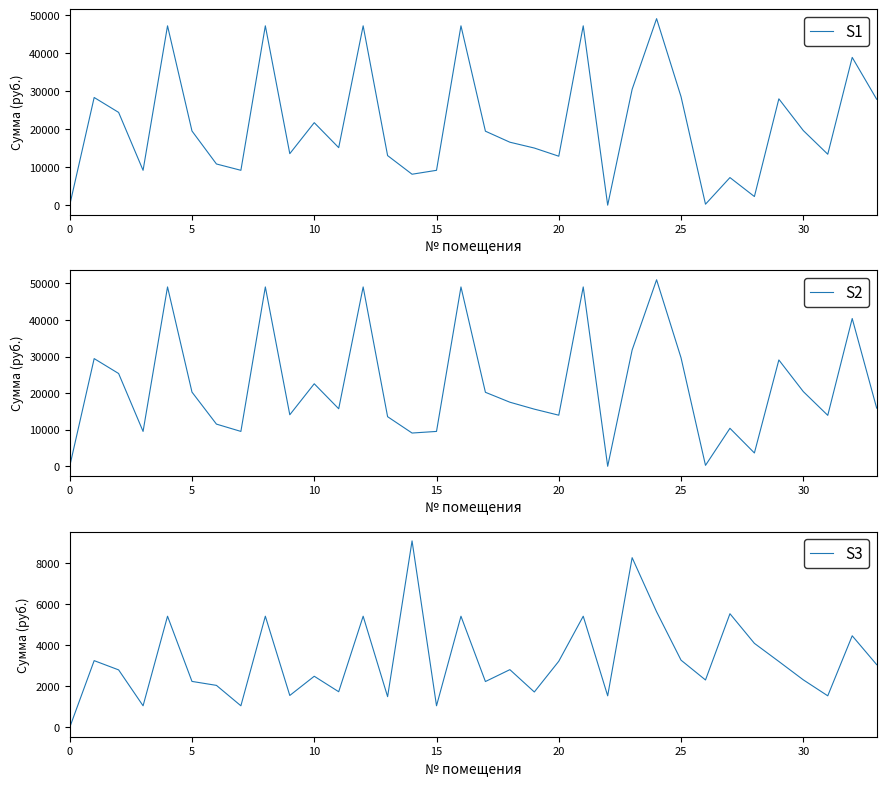

What is the difference between the maximum and second lowest values in the S2 series?

50978.3